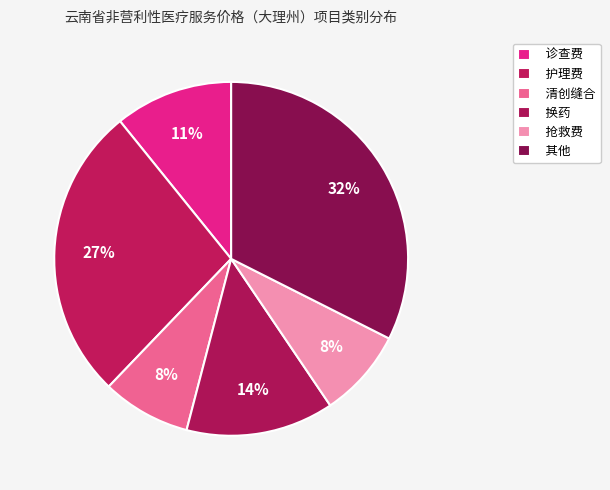

Which category has the smallest portion of the pie?

清创缝合